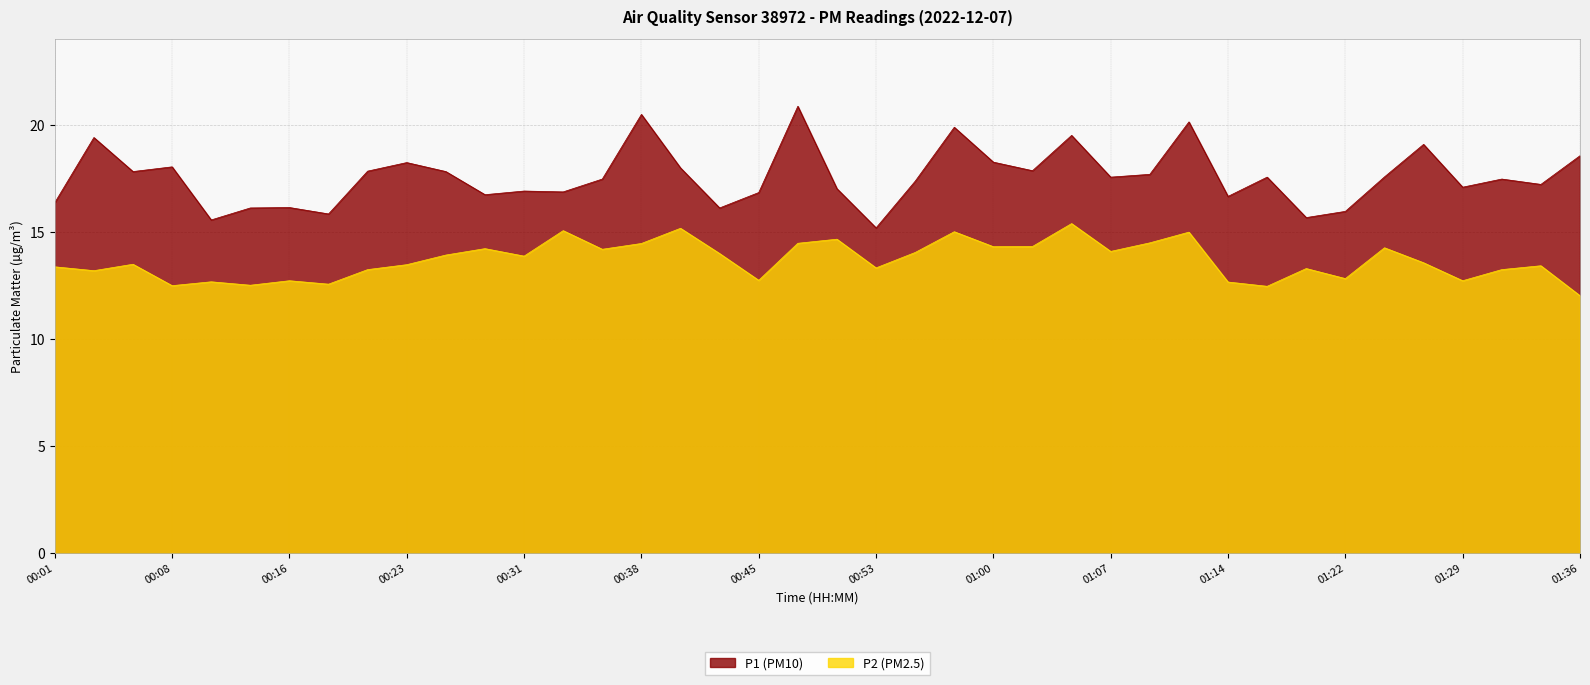

At which category does the chart reach its peak across all series?

00:48